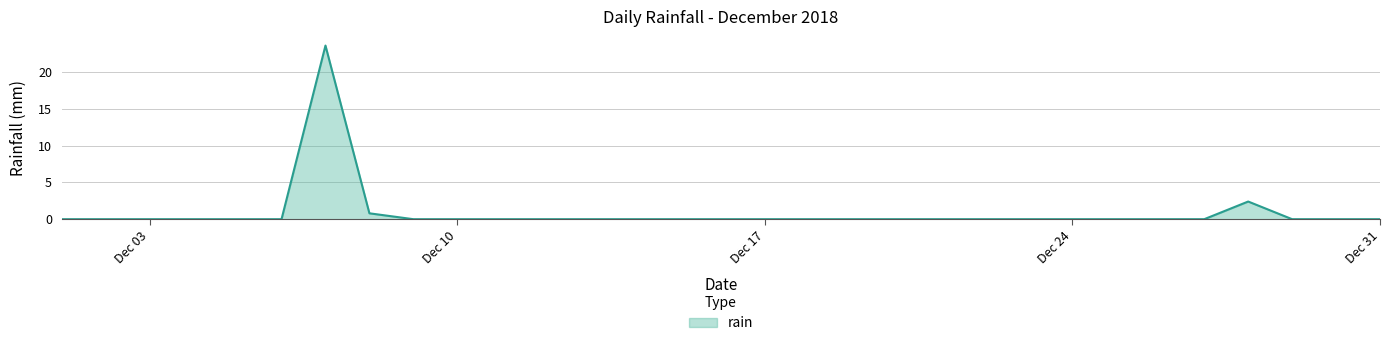

What is the maximum value shown in the chart?

23.6